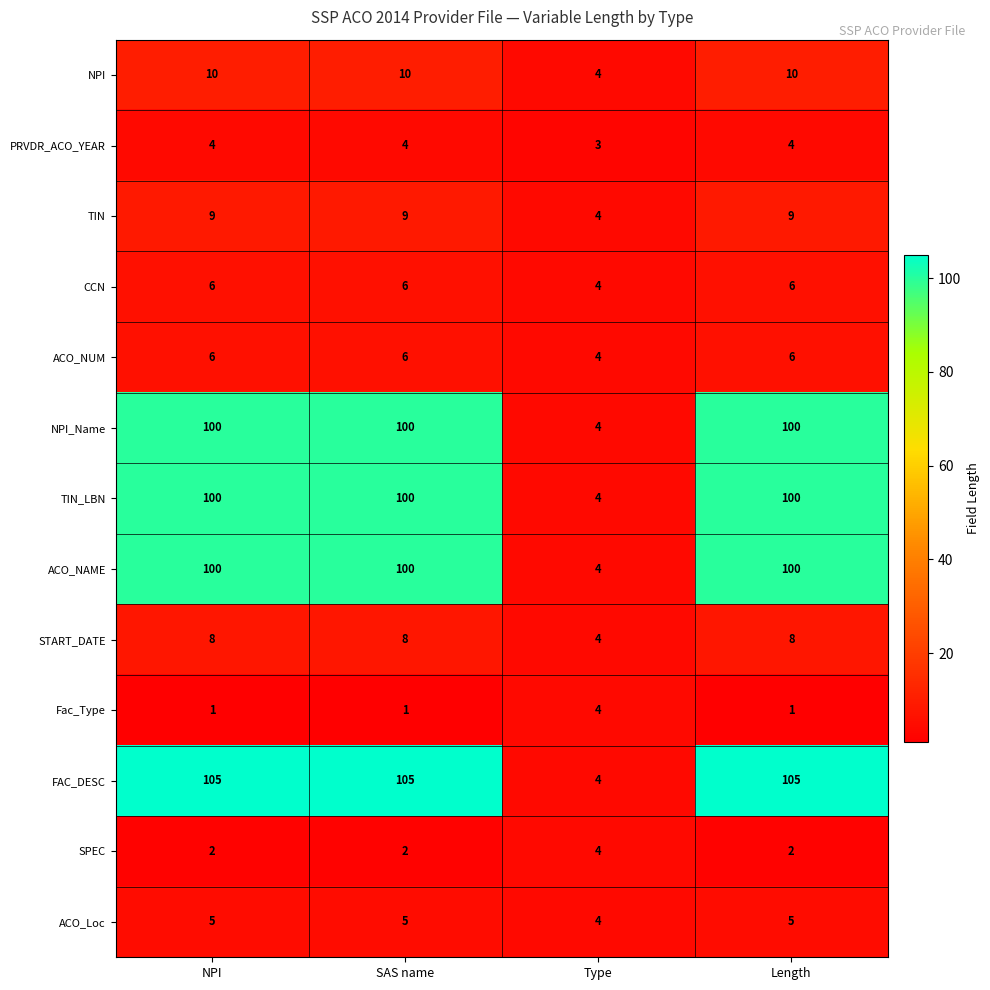

What is the sum of the ACO_NAME values at Length and NPI?

200